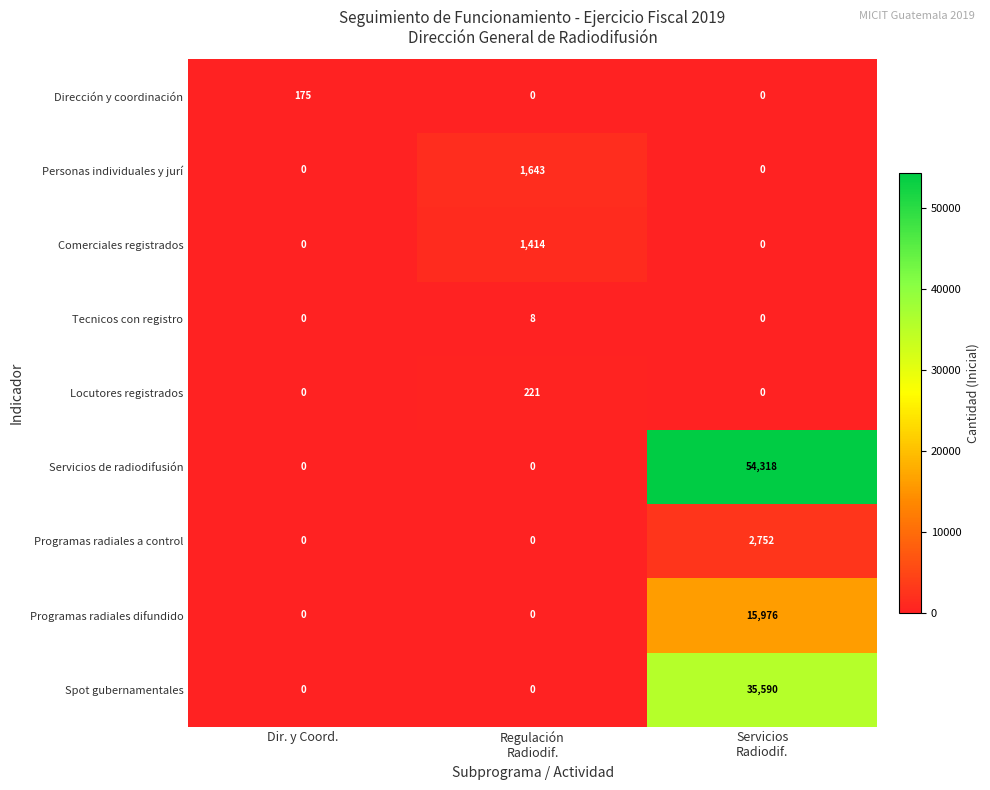

How many data points does each series have?

3